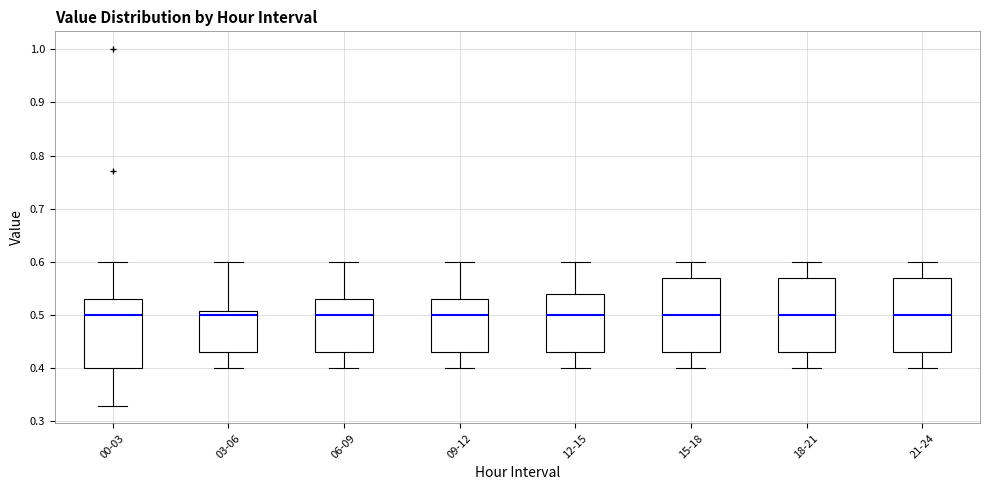

Reading left to right, read every box against the y-axis: the position of its median line, the range the box covers, and the ends of its whiskers. The values are not printed on the chart, so give them approximately, as read against the axis.

00-03: median 0.50, box 0.40 to 0.53, whiskers 0.33 to 0.60
03-06: median 0.50, box 0.43 to 0.51, whiskers 0.40 to 0.60
06-09: median 0.50, box 0.43 to 0.53, whiskers 0.40 to 0.60
09-12: median 0.50, box 0.43 to 0.53, whiskers 0.40 to 0.60
12-15: median 0.50, box 0.43 to 0.54, whiskers 0.40 to 0.60
15-18: median 0.50, box 0.43 to 0.57, whiskers 0.40 to 0.60
18-21: median 0.50, box 0.43 to 0.57, whiskers 0.40 to 0.60
21-24: median 0.50, box 0.43 to 0.57, whiskers 0.40 to 0.60